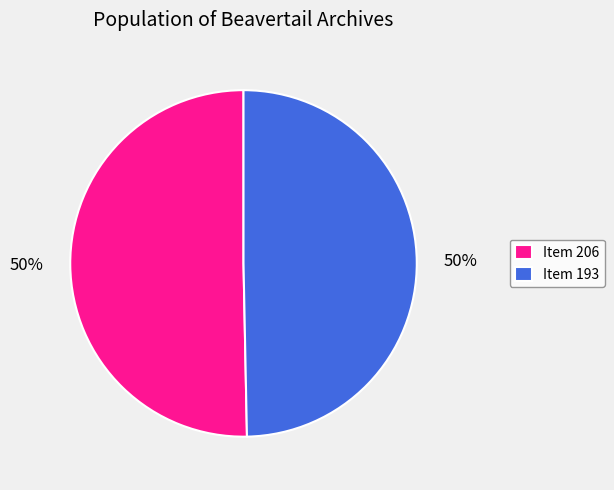

Combined, do Item 206 and Item 193 account for over 50%?

Yes